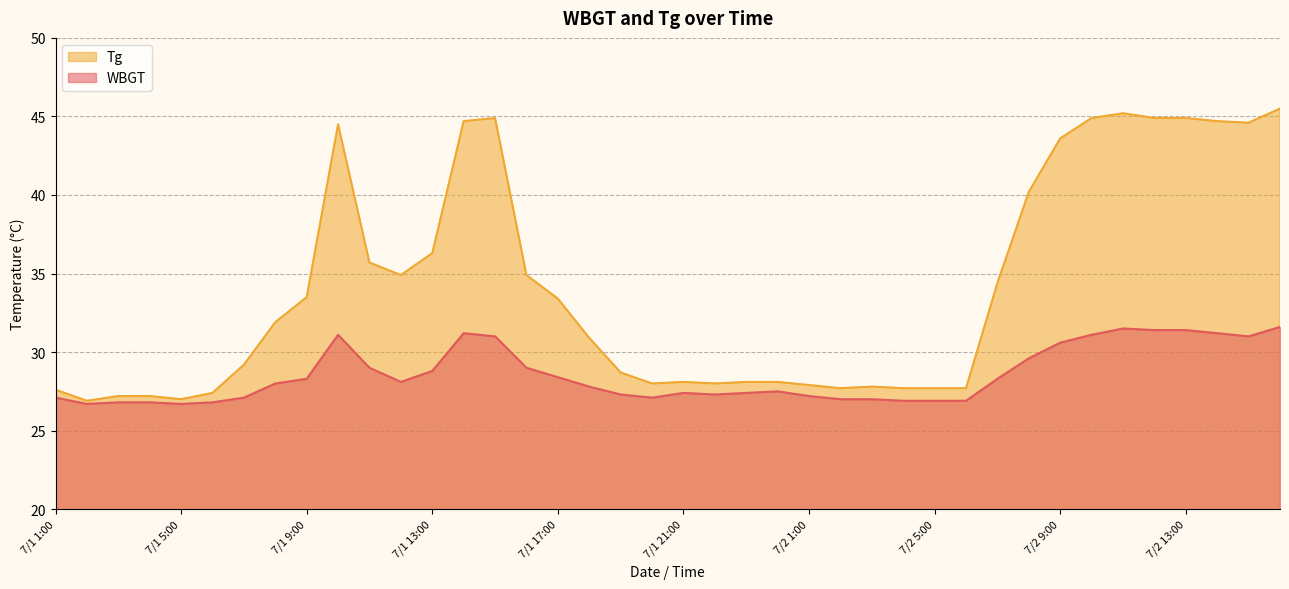

Does the chart have visible grid lines?

Yes